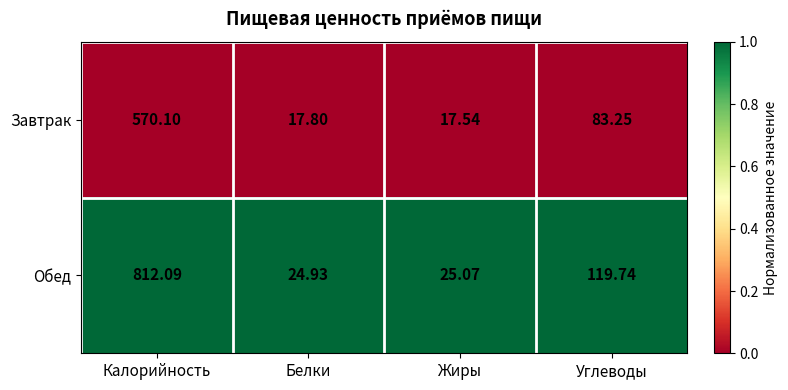

Which category has the lowest value in the Завтрак series?

Жиры